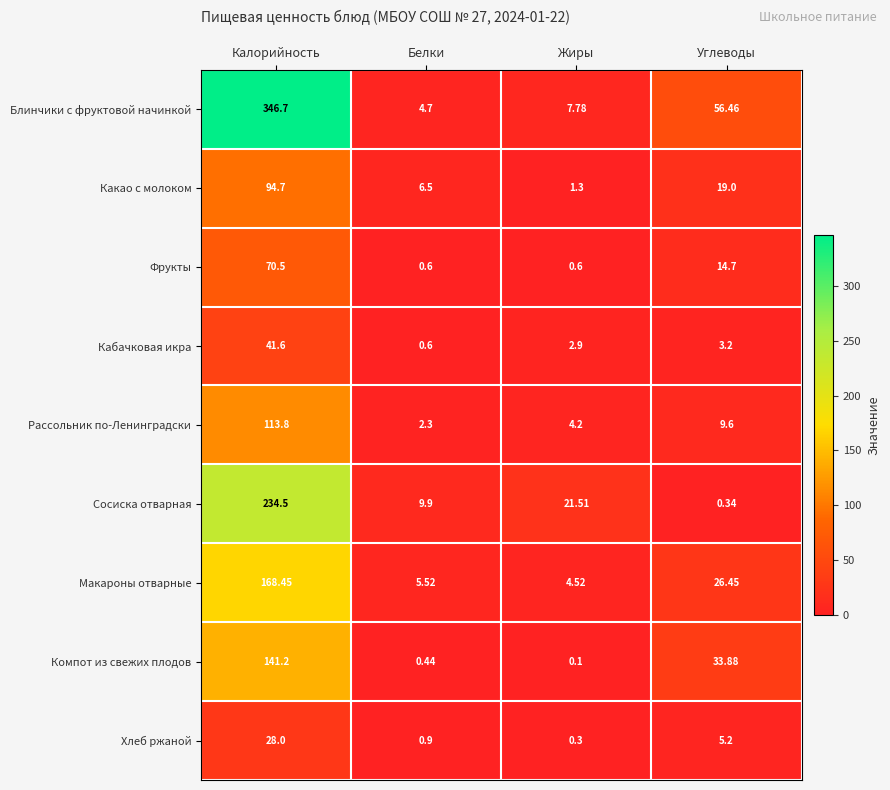

How many data points does each series have?

4